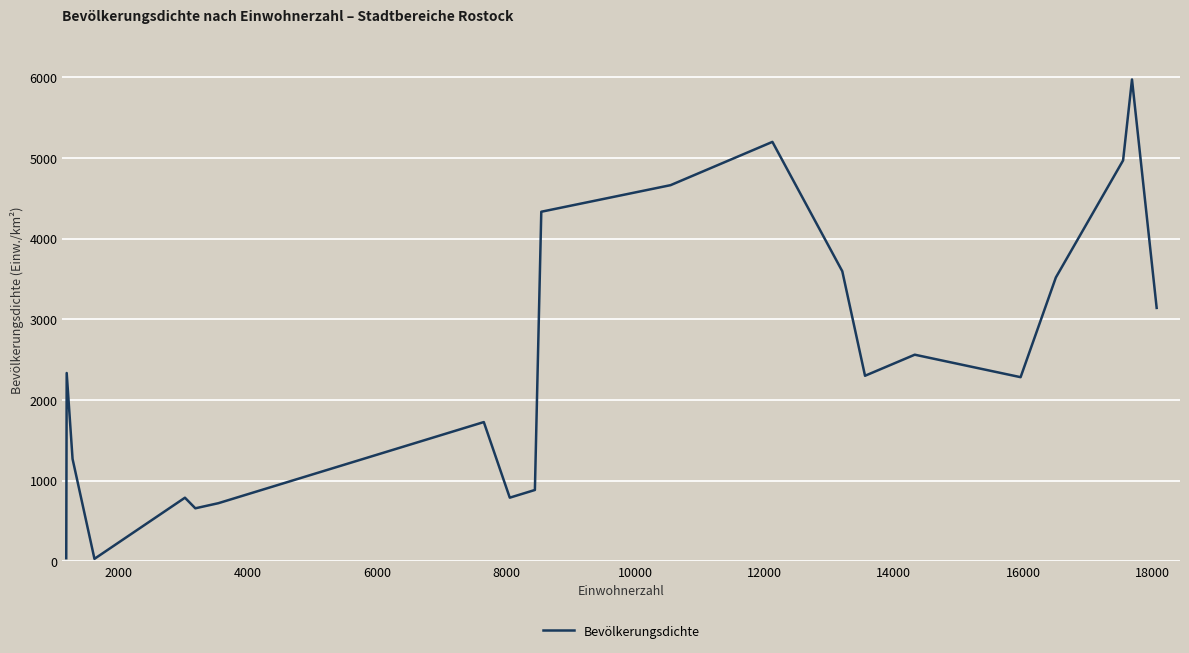

What is the maximum value shown in the chart?

5975.3